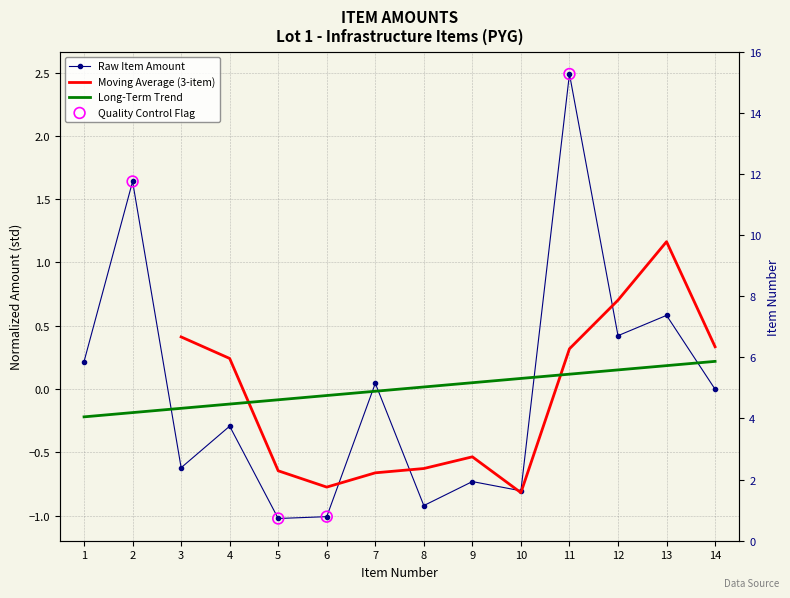

Which series has the widest spread of Y values?

monto